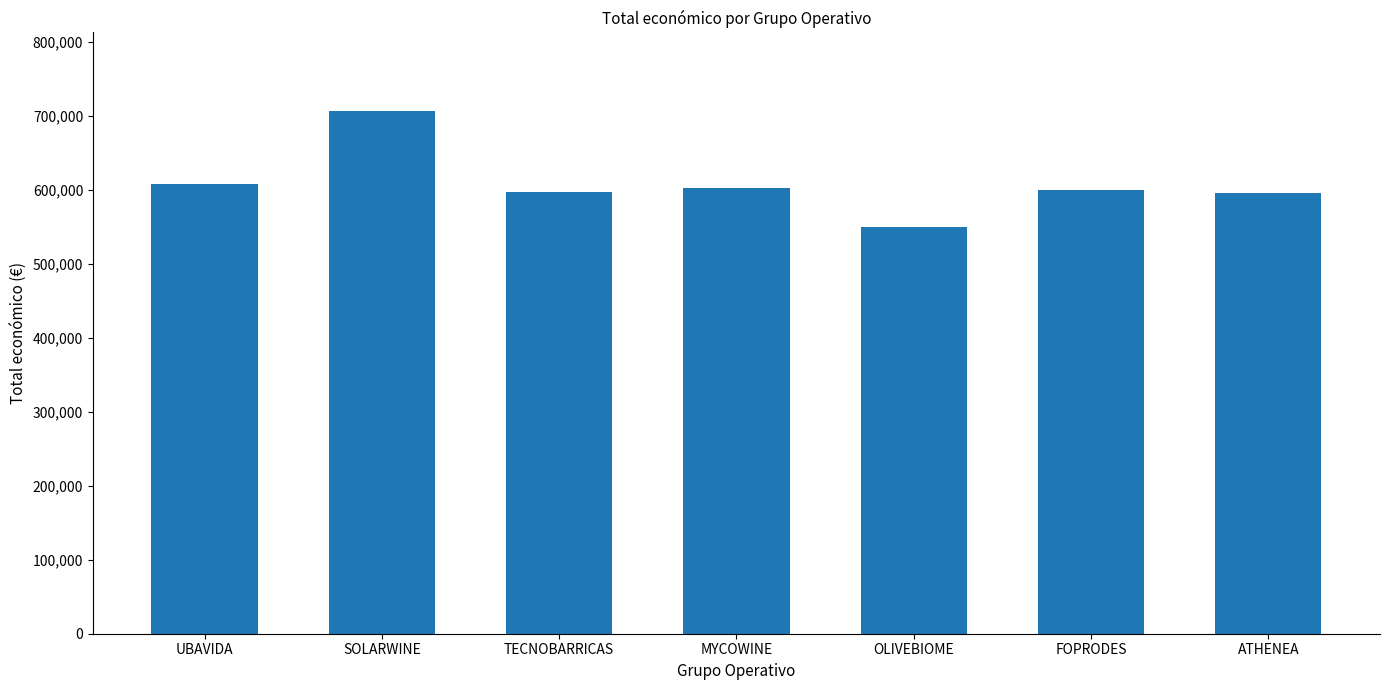

What is the label of the 3rd bar from the right?

OLIVEBIOME